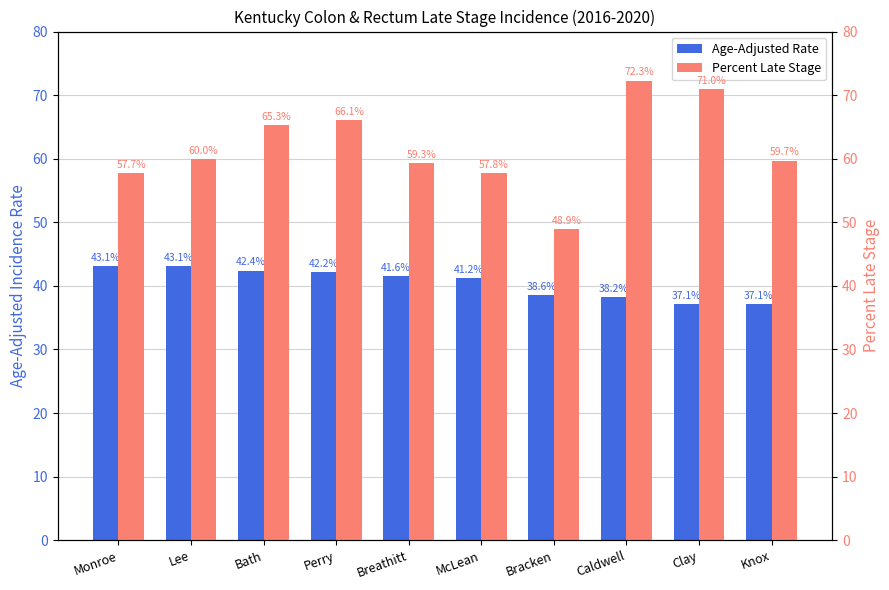

Does the chart contain stacked bars?

No